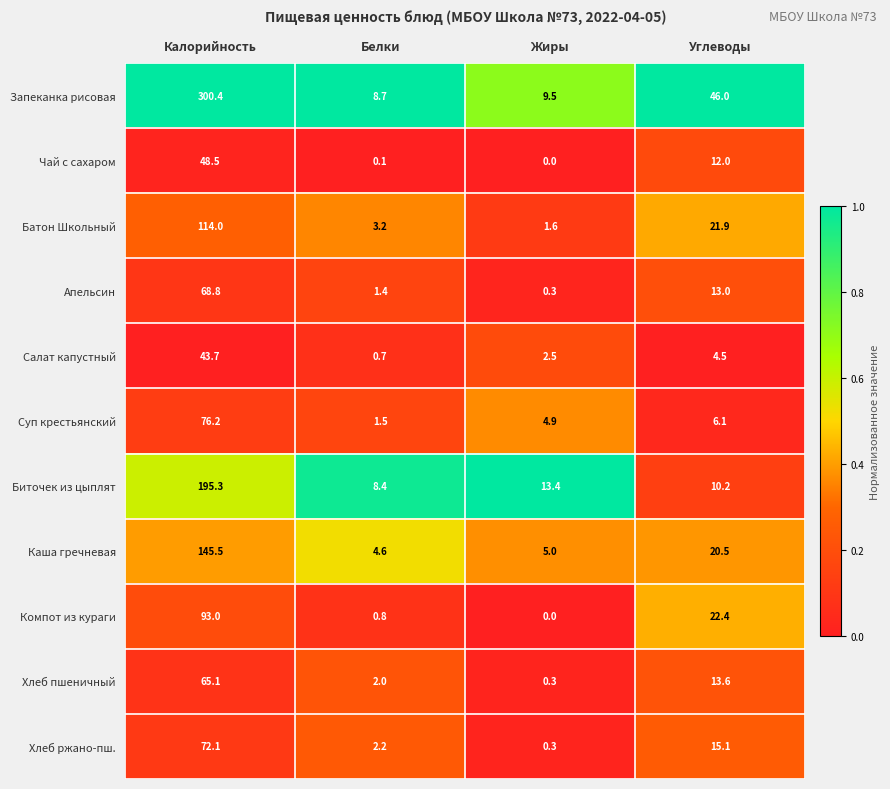

Which series changed the most between Калорийность and Жиры?

Запеканка рисовая